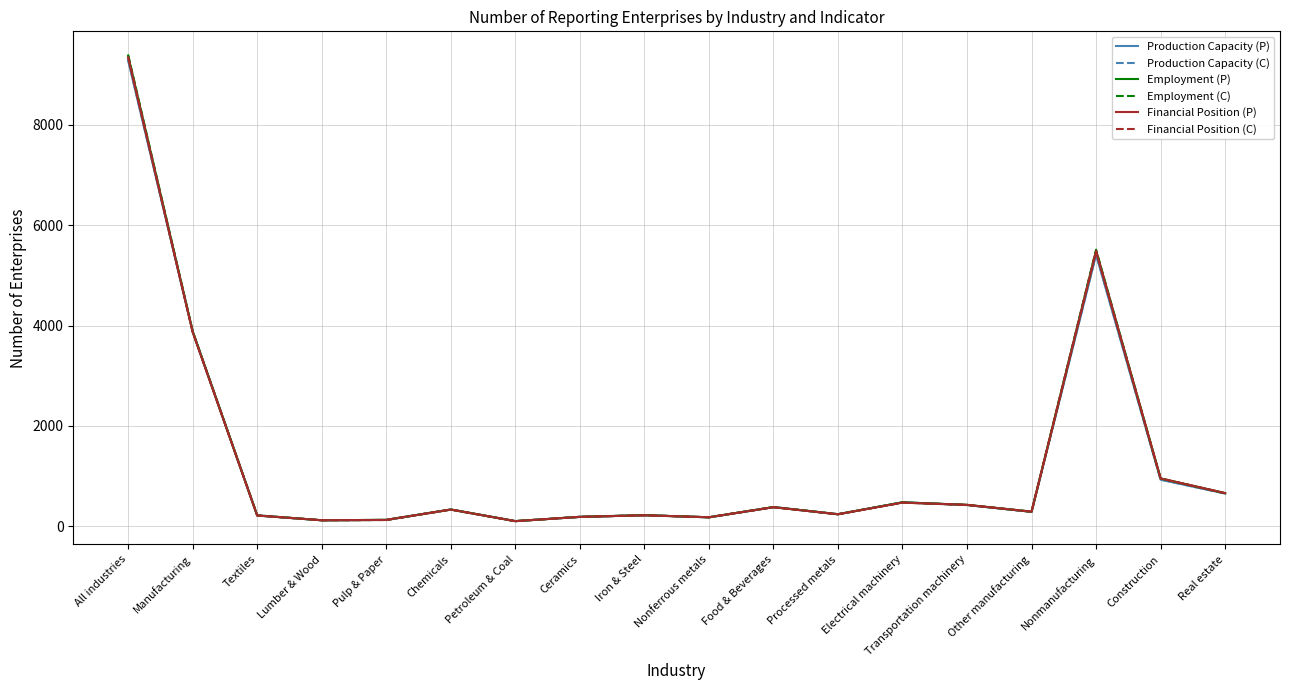

How many lines are shown in the chart?

6